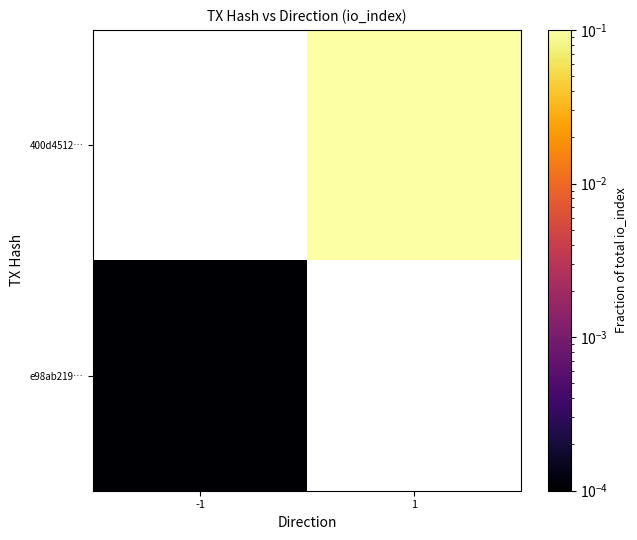

At -1, list the series in order from smallest to largest.

e98ab219…, 400d4512…